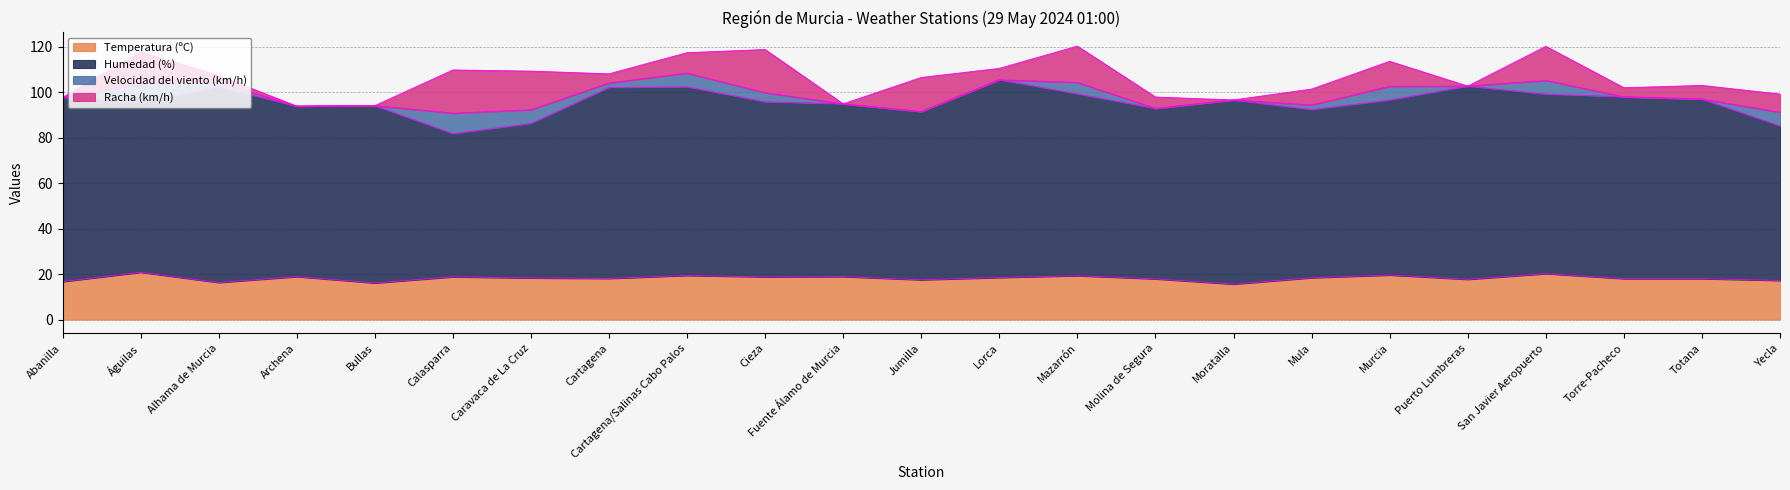

True or false: Humedad (%) and Racha (km/h) intersect in this chart.

False